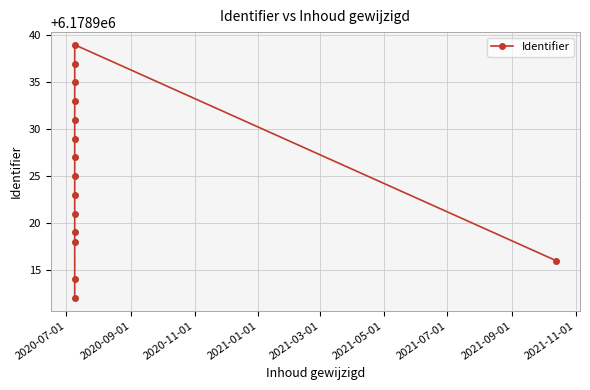

What is the average value?

6178925